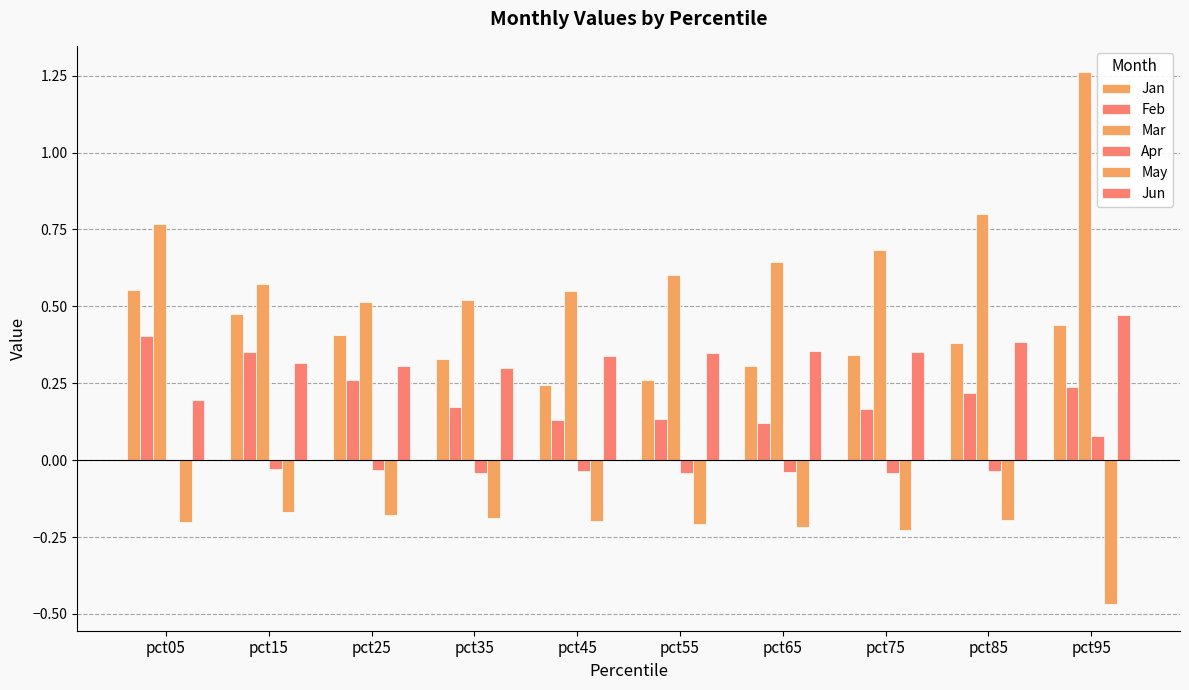

Are the bars horizontal?

No